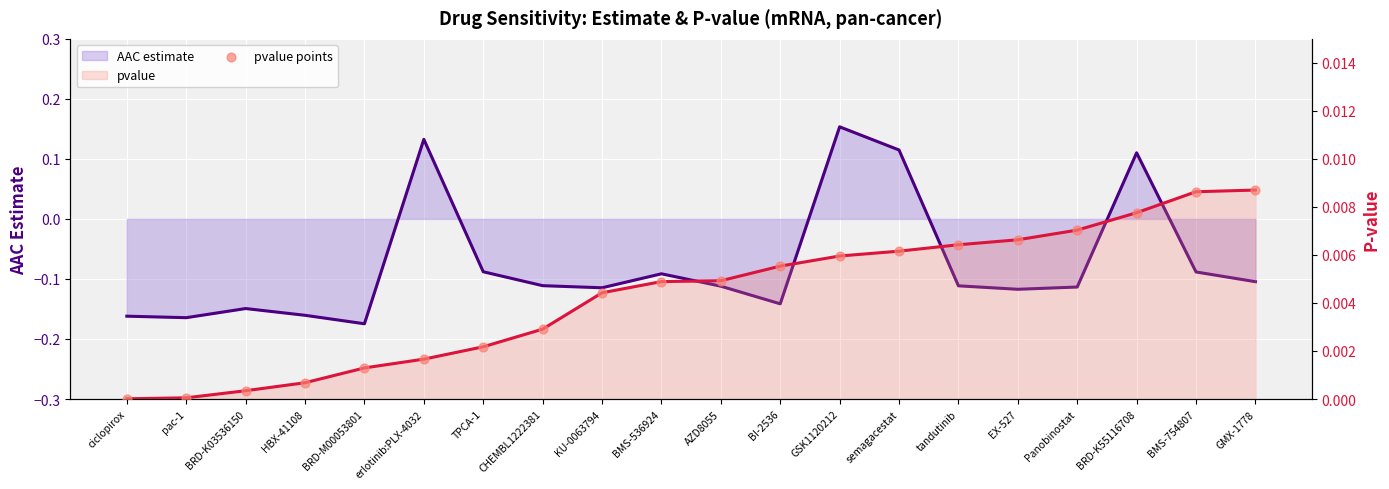

Which series reaches the minimum Y coordinate?

AAC estimate